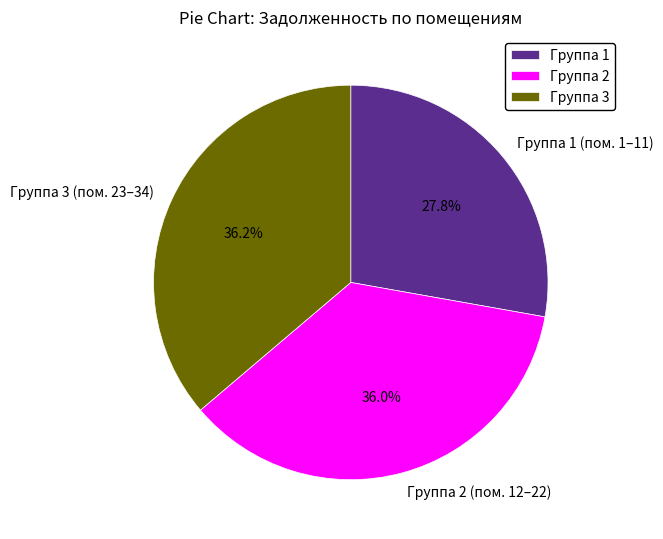

Between Группа 1 (пом. 1–11) and Группа 3 (пом. 23–34), which is larger?

Группа 3 (пом. 23–34)